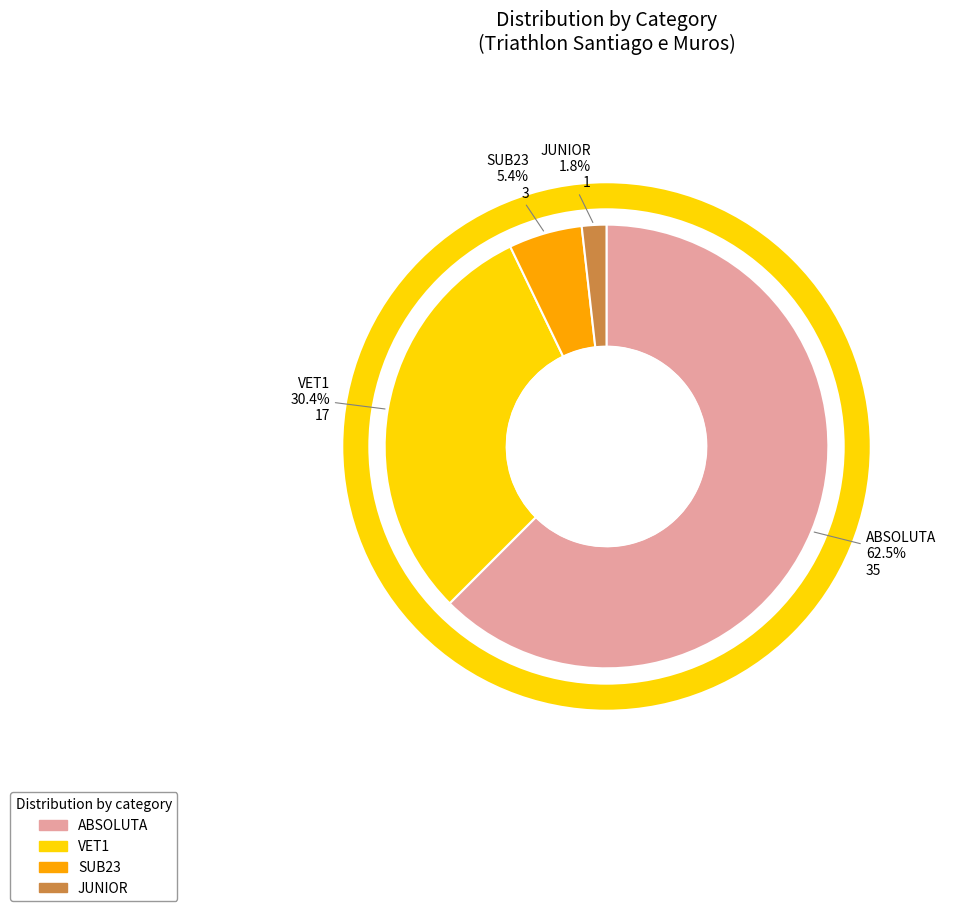

Between VET1 and SUB23, which is larger?

VET1